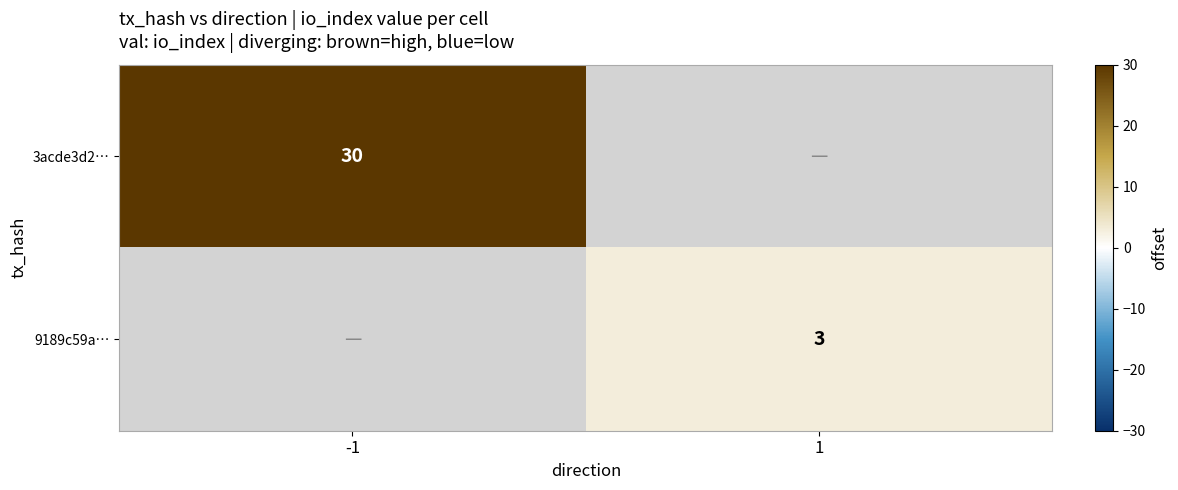

The value of 9189c59a… at 1 is 5. True or false?

False